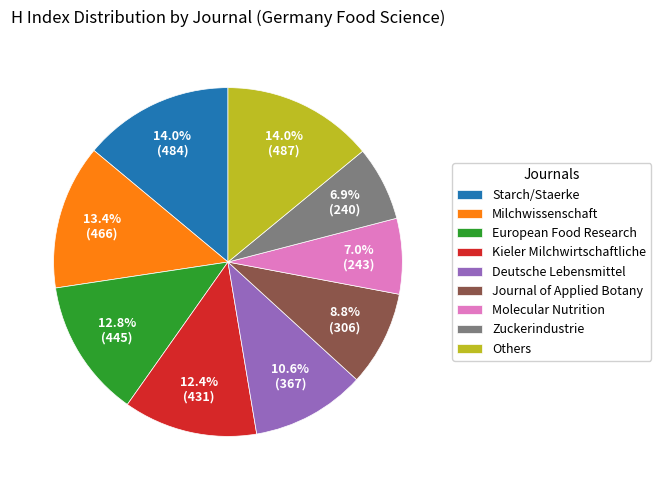

Combined, what portion of the pie is Zuckerindustrie and Starch/Staerke?

20.9%